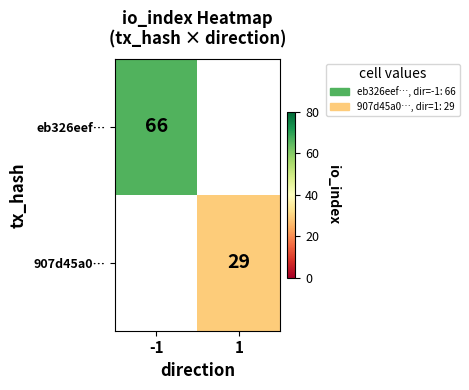

The value of eb326eef… at -1 is 108. True or false?

False